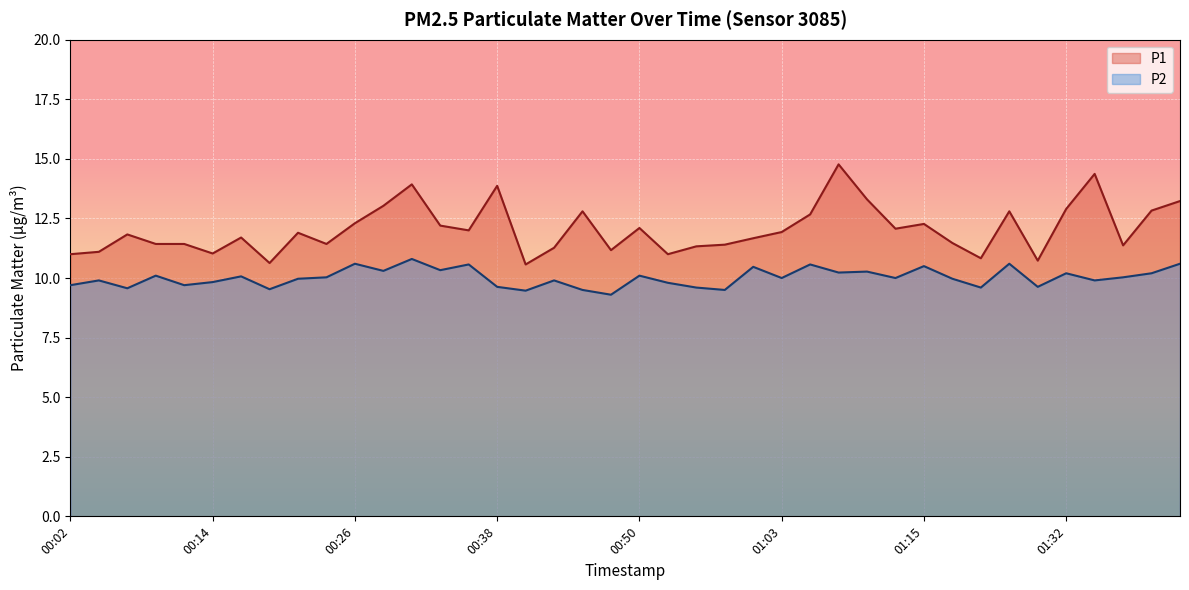

True or false: P2 has a value of 10.6 at 01:51.

True